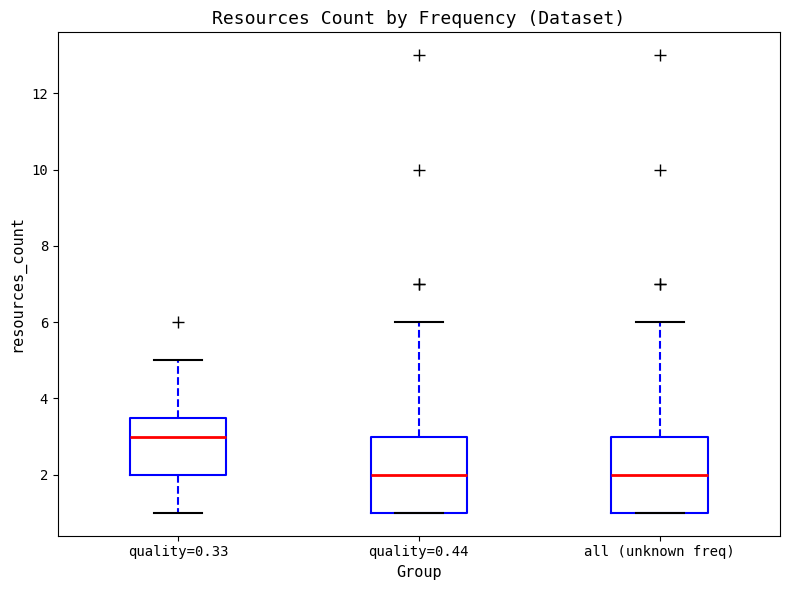

Reading left to right, read every box against the y-axis: the position of its median line, the range the box covers, and the ends of its whiskers. The values are not printed on the chart, so give them approximately, as read against the axis.

quality=0.33: median 3.0, box 2.0 to 3.6, whiskers 1.0 to 5.0
quality=0.44: median 2.0, box 1.0 to 3.0, whiskers 1.0 to 6.0
all (unknown freq): median 2.0, box 1.0 to 3.0, whiskers 1.0 to 6.0